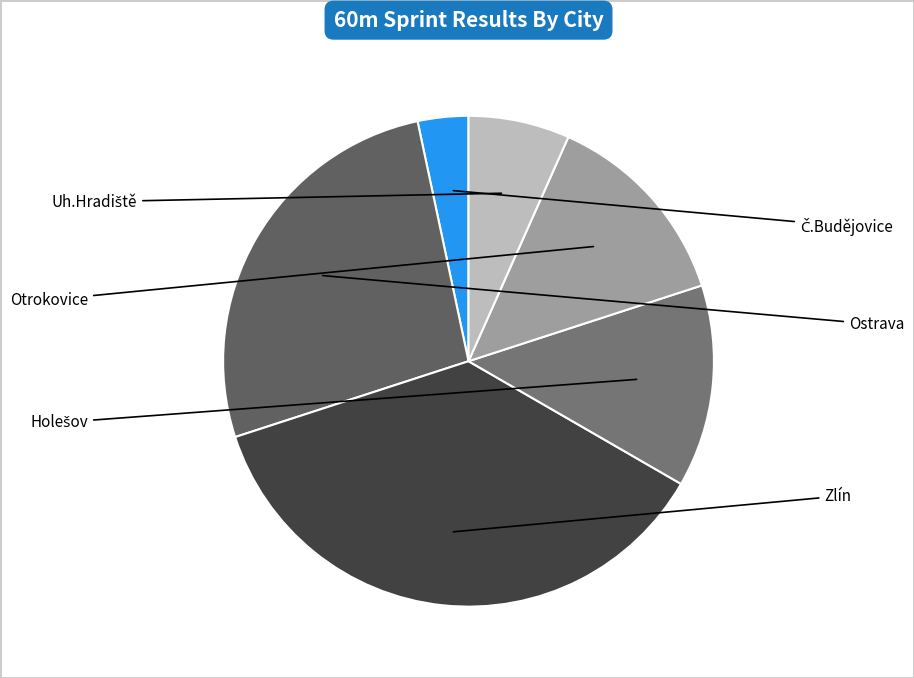

To the nearest percent, what is the difference between the largest and smallest slice percentages?

33%